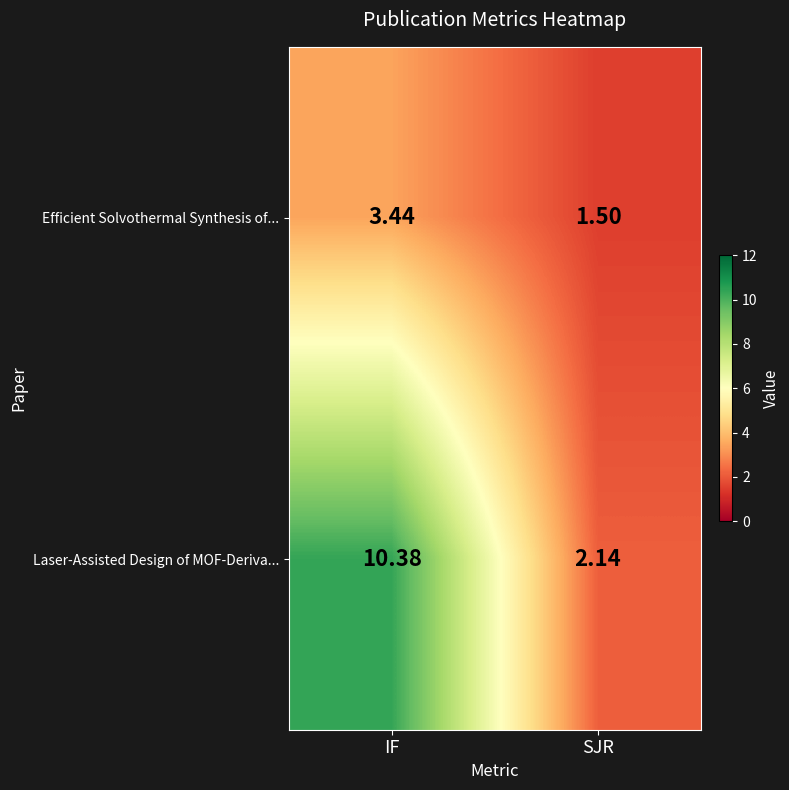

At SJR, list the series in order from smallest to largest.

Efficient Solvothermal Synthesis of..., Laser-Assisted Design of MOF-Deriva...